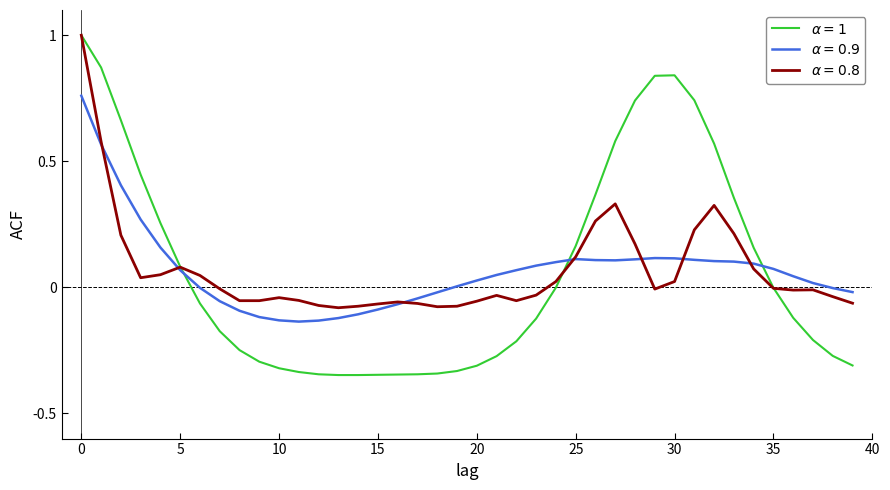

What is the maximum value shown in the chart?

1.0